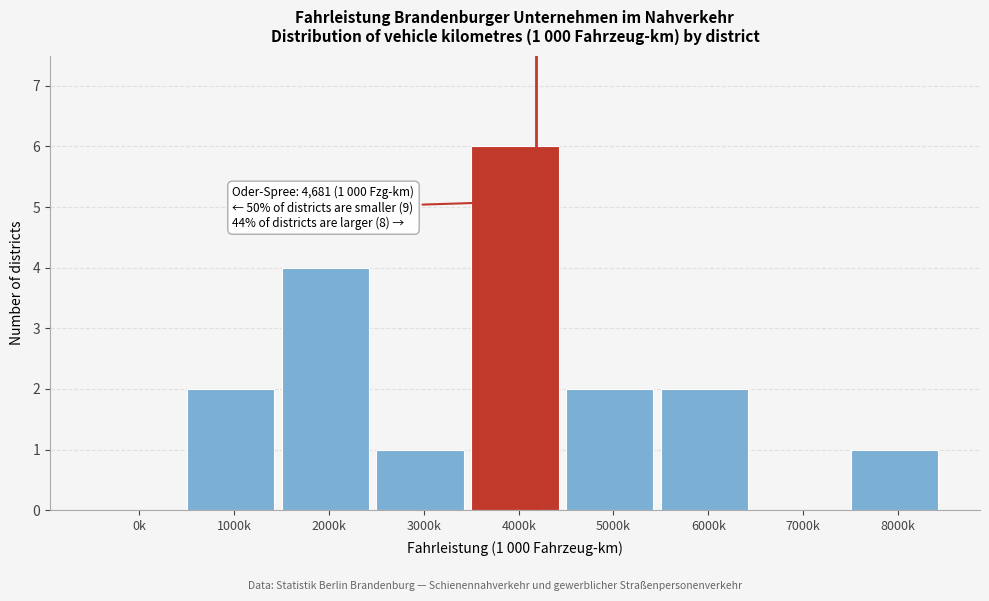

Reading left to right, list all the values displayed in this chart.

0k=0	1000k=2	2000k=4	3000k=1	4000k=6	5000k=2	6000k=2	7000k=0	8000k=1